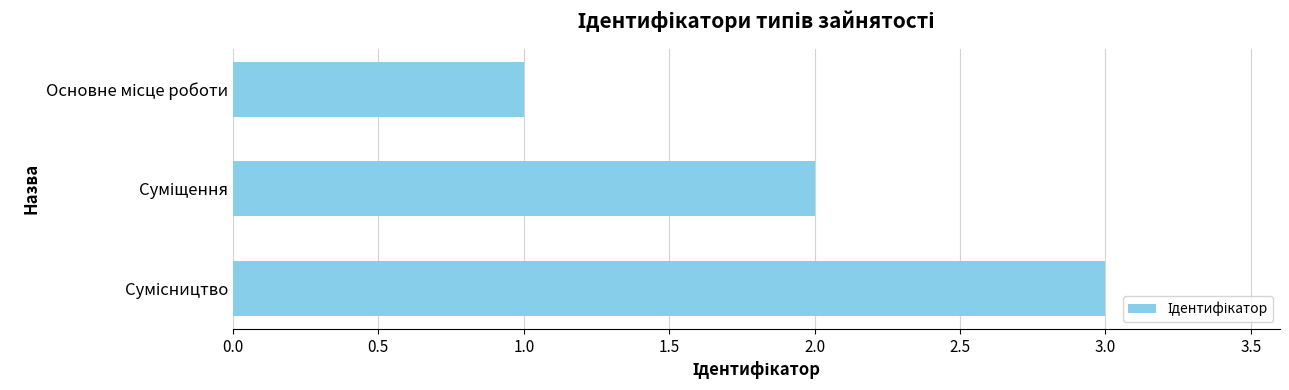

What is the greatest value displayed?

3